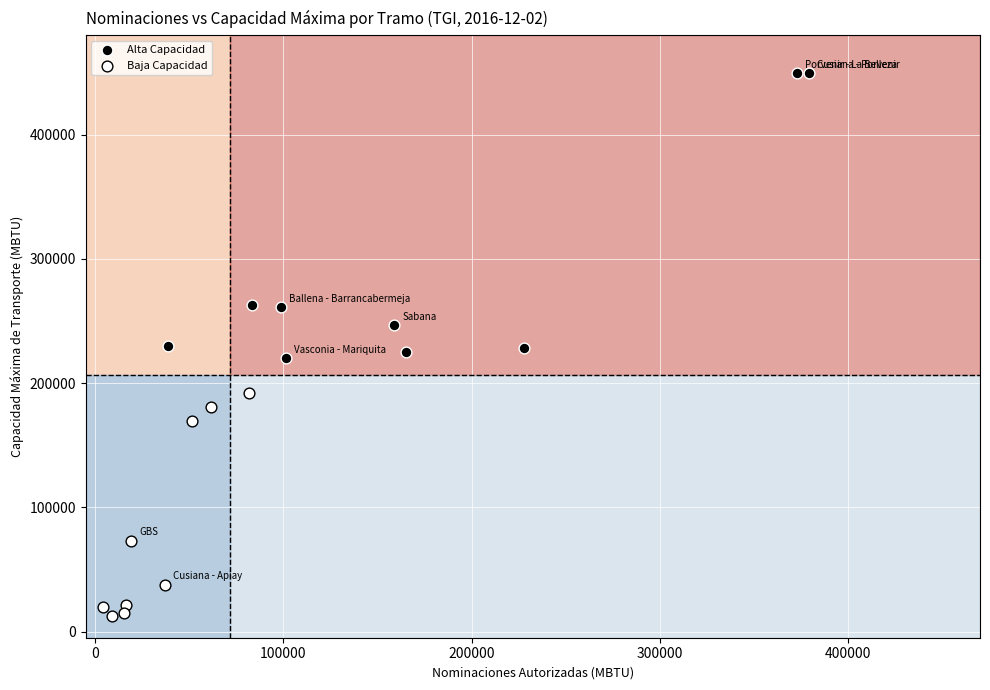

Which series has the largest Y range (max minus min)?

Alta Capacidad